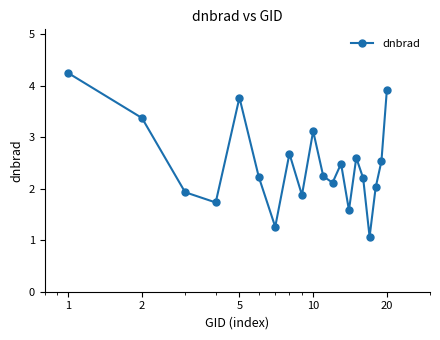

What is the value of the 14th point from the left?

1.6